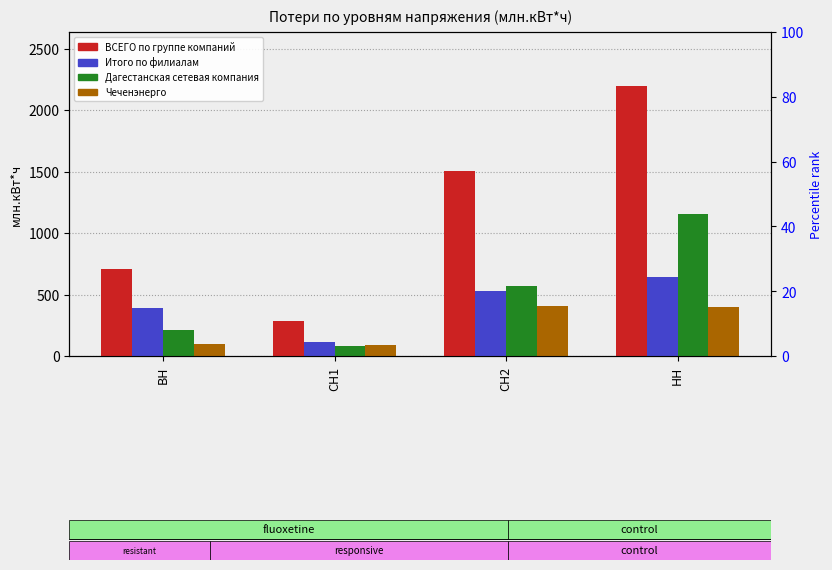

How many bars are there in each group?

4